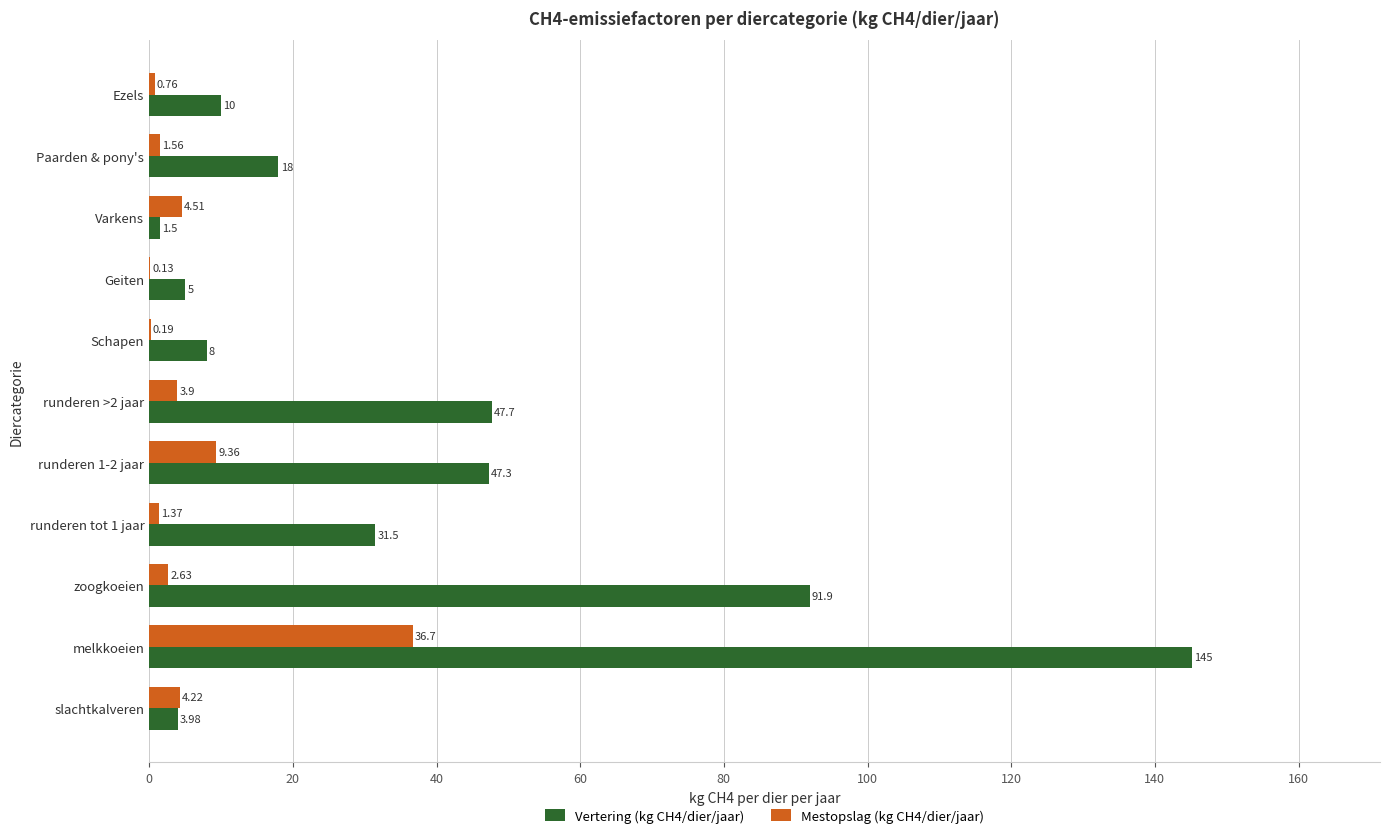

Which category has the highest value in the Mestopslag (kg CH4/dier/jaar) series?

melkkoeien